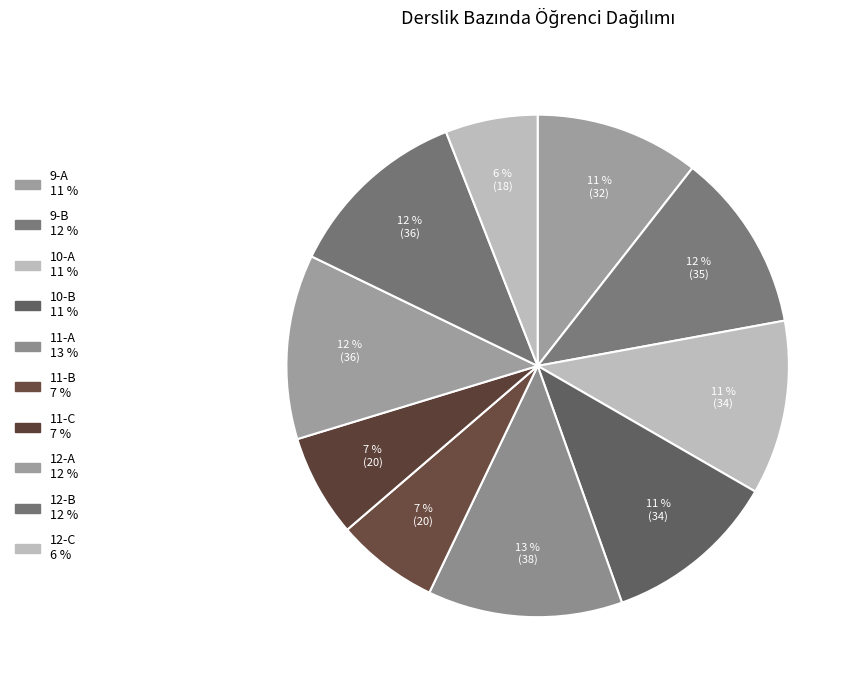

How many slices are in this pie chart?

10